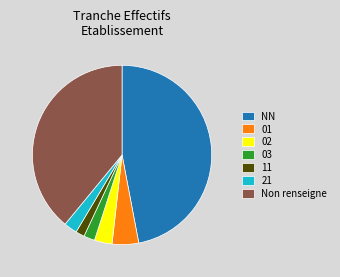

True or false: Non renseigne accounts for 54% of the total.

False